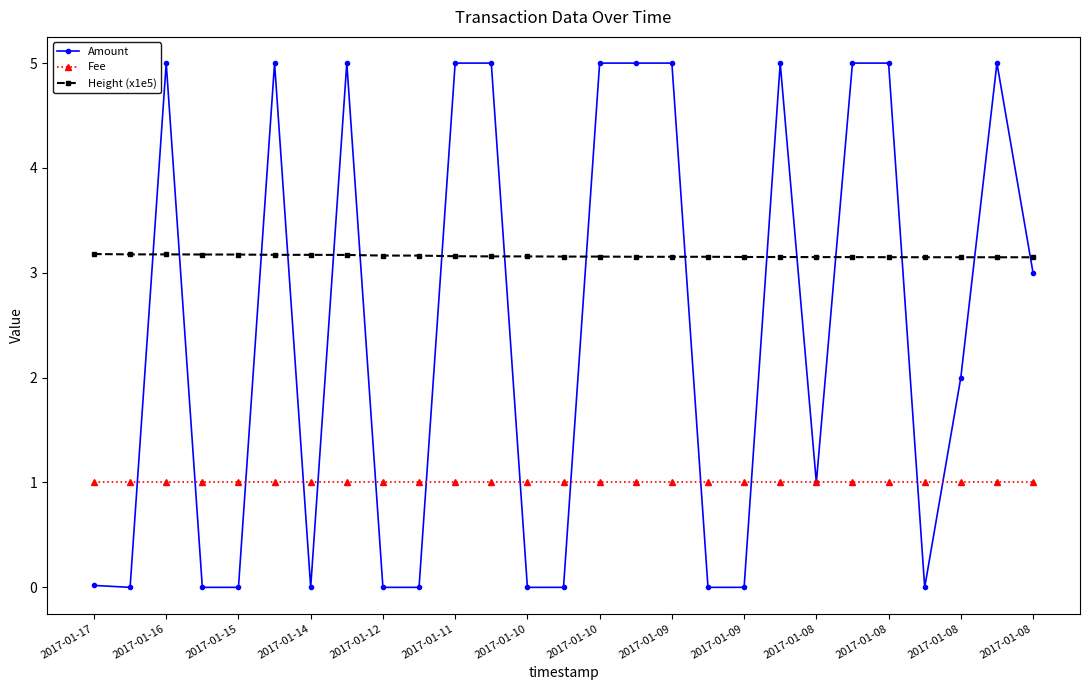

Does the chart have visible grid lines?

No